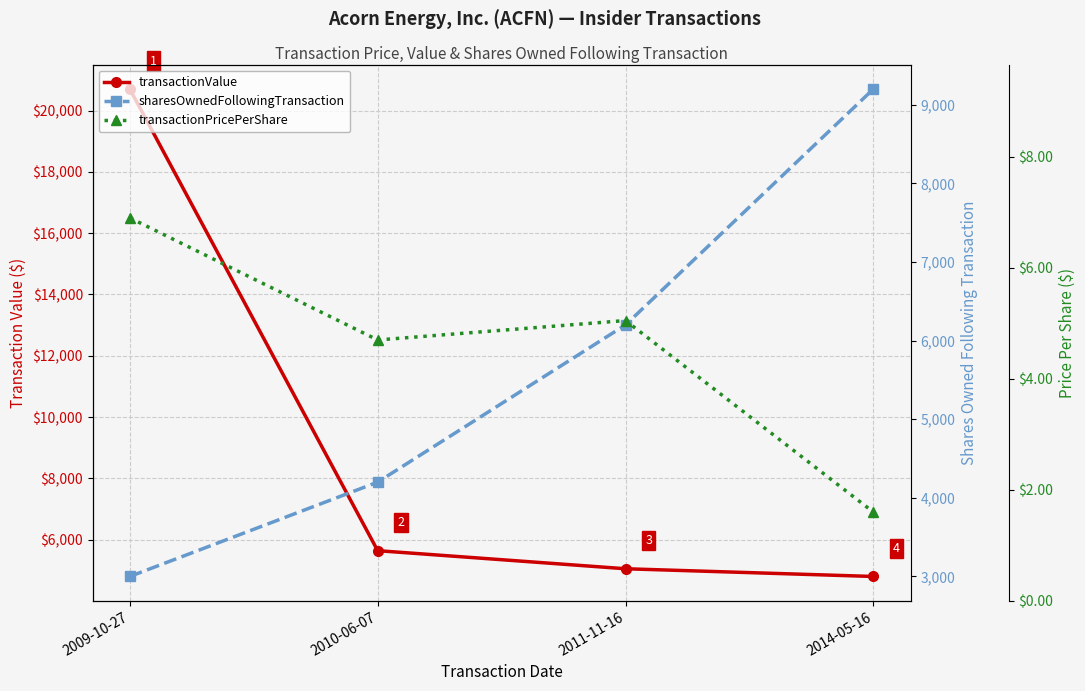

What is the spread (max minus min) of values at 2009-10-27?

20693.1